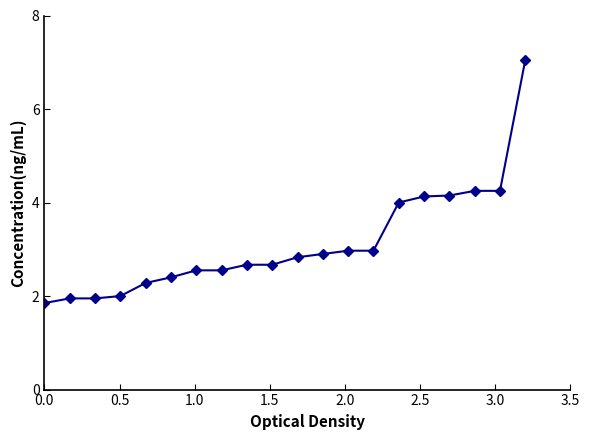

How many series are shown in this chart?

1